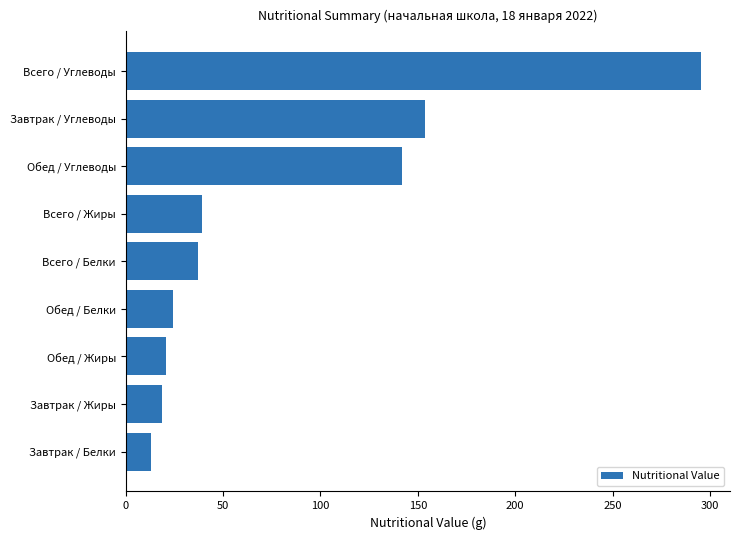

Approximately how many times larger is the value at Завтрак / Жиры compared to Всего / Белки?

0.5